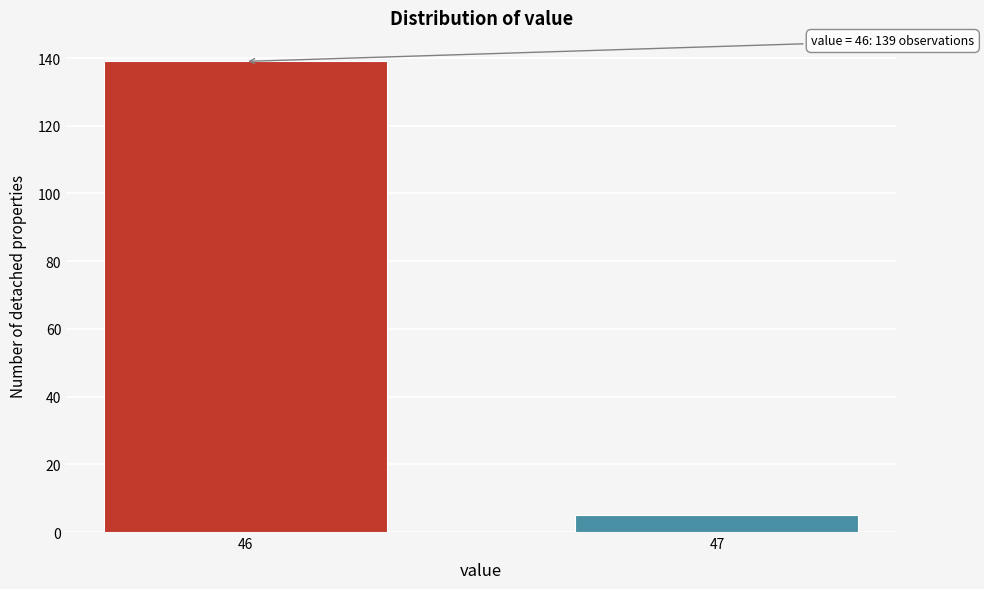

Reading left to right, extract all data points from this chart.

46=139	47=5